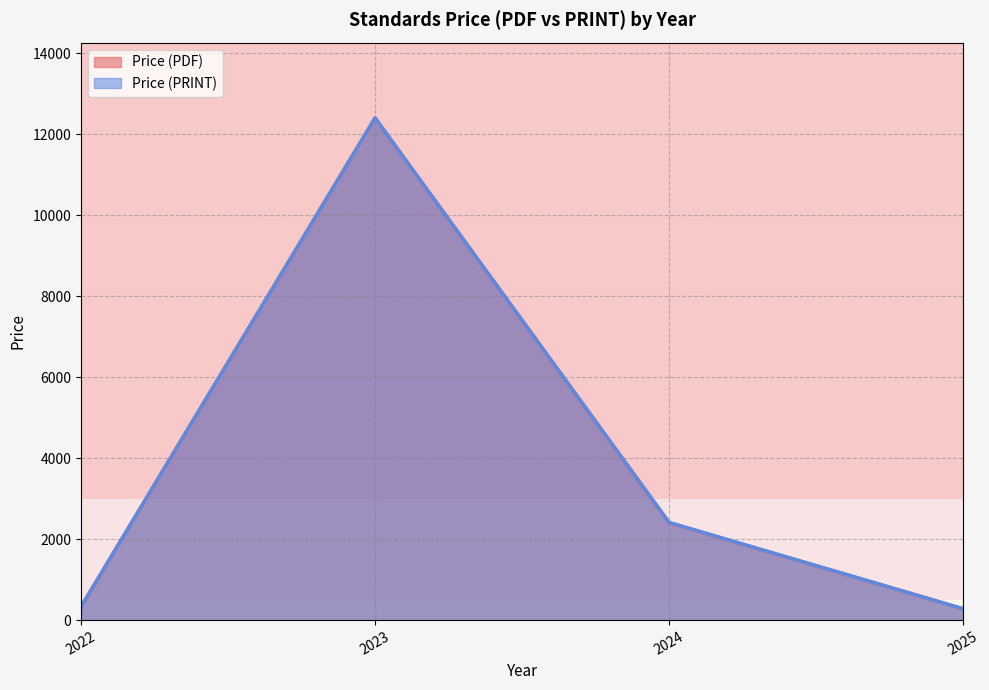

Rank the series by their average value, from highest to lowest.

Price (PRINT), Price (PDF)